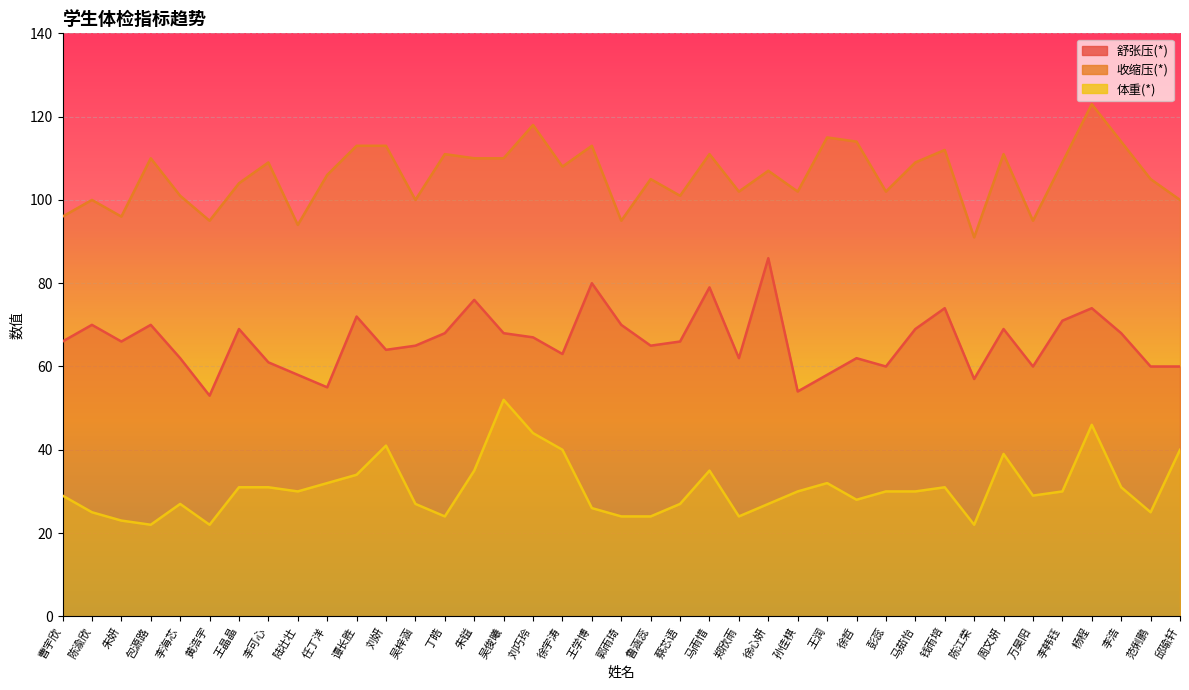

True or false: 收缩压(*) has more than 1 points higher than both neighbors.

True